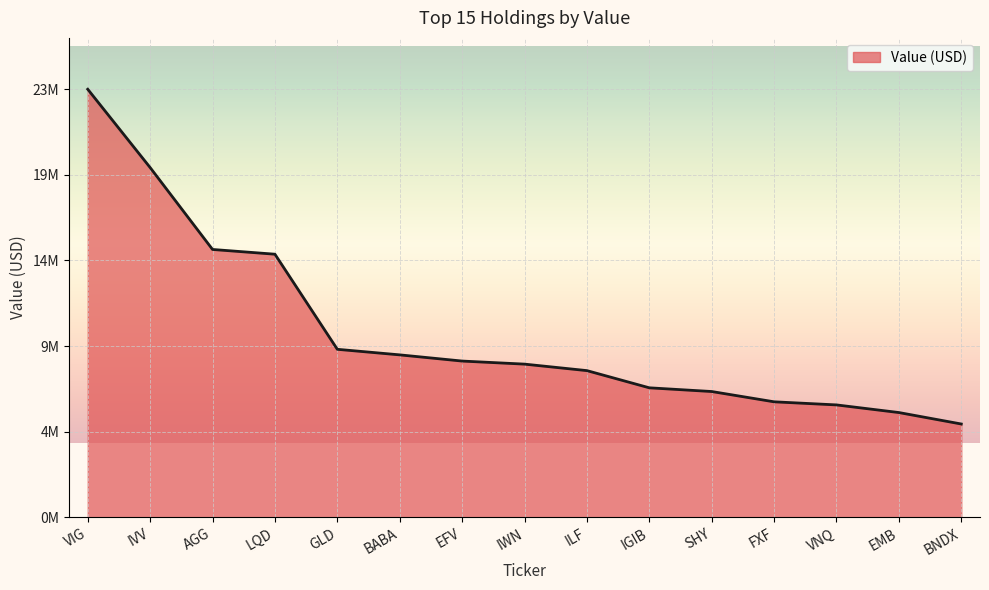

Does the chart have visible grid lines?

Yes